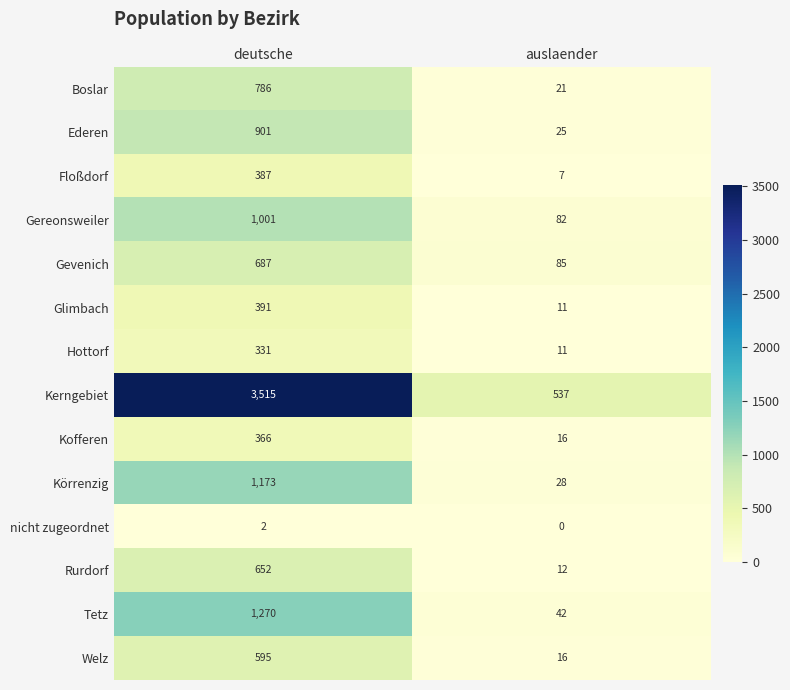

At which category is the sum across all series the highest?

deutsche